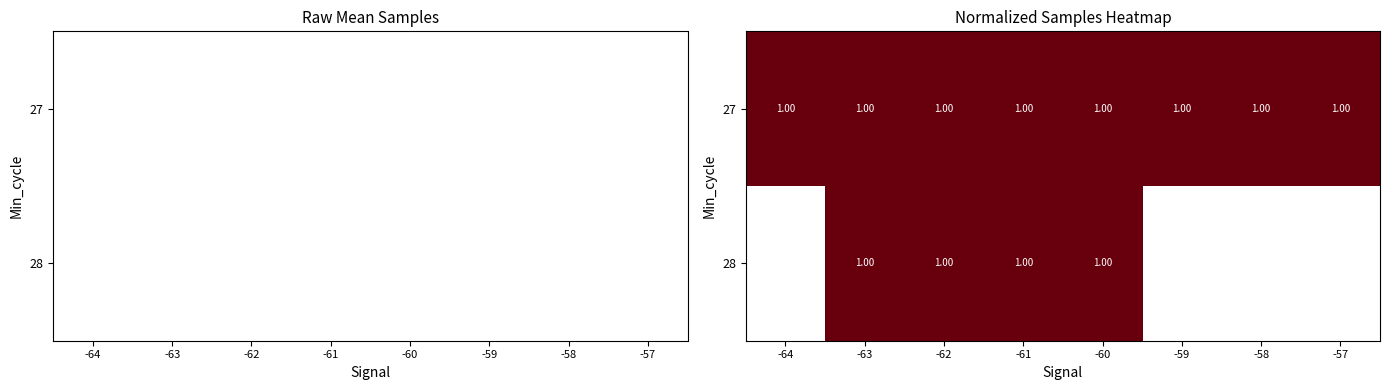

What is the maximum value shown in the chart?

1.0